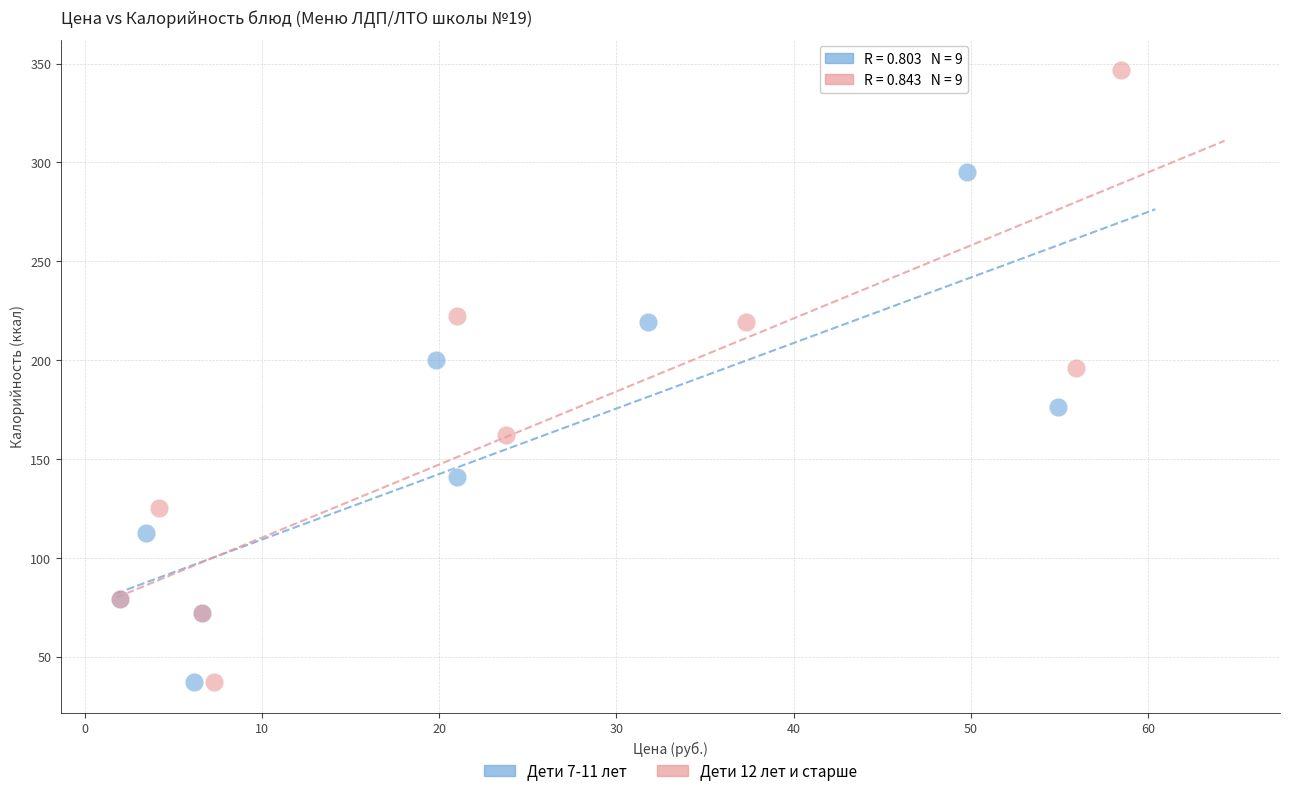

Which series has the widest spread of Y values?

Дети 12 лет и старше